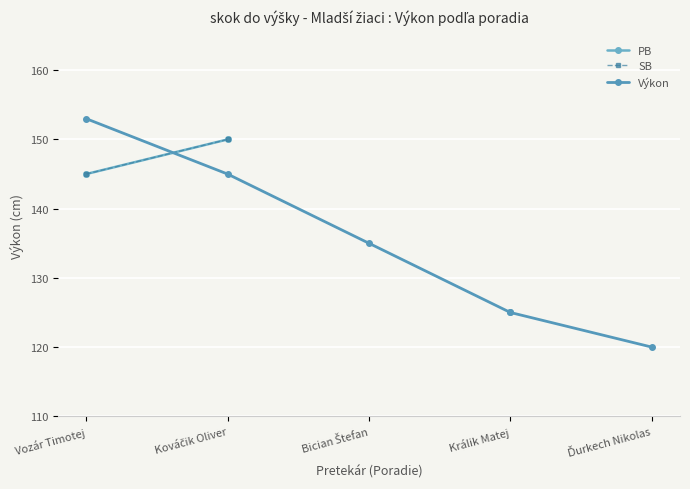

Which series has the widest spread of values?

Výkon